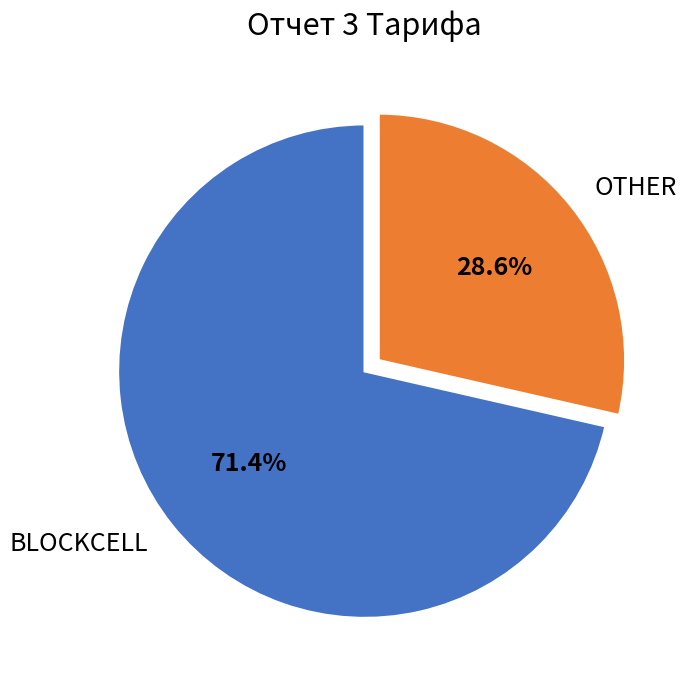

Which has a higher value, BLOCKCELL or OTHER?

BLOCKCELL